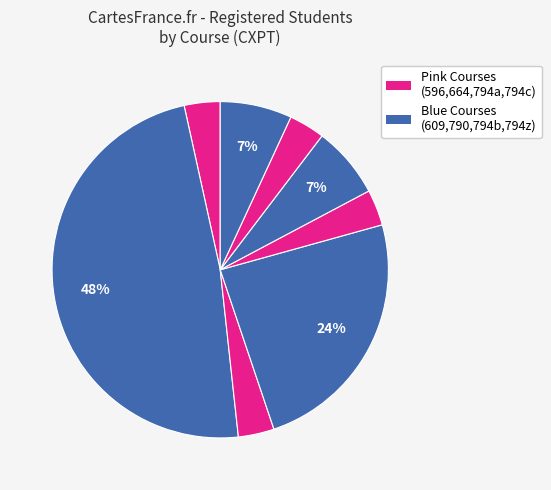

Is there a majority slice in this chart?

No